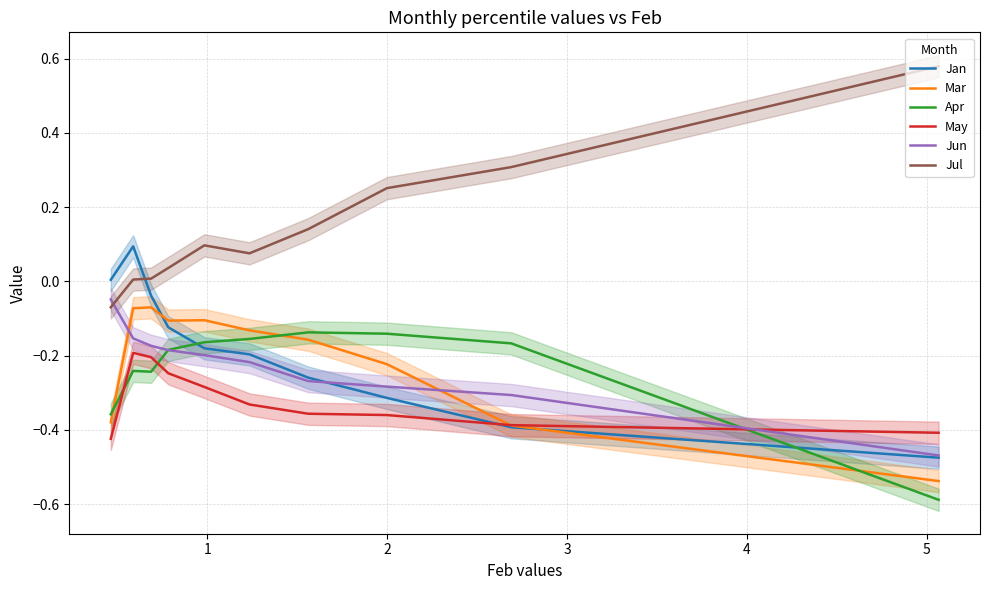

At how many categories does at least one series exceed 0?

10